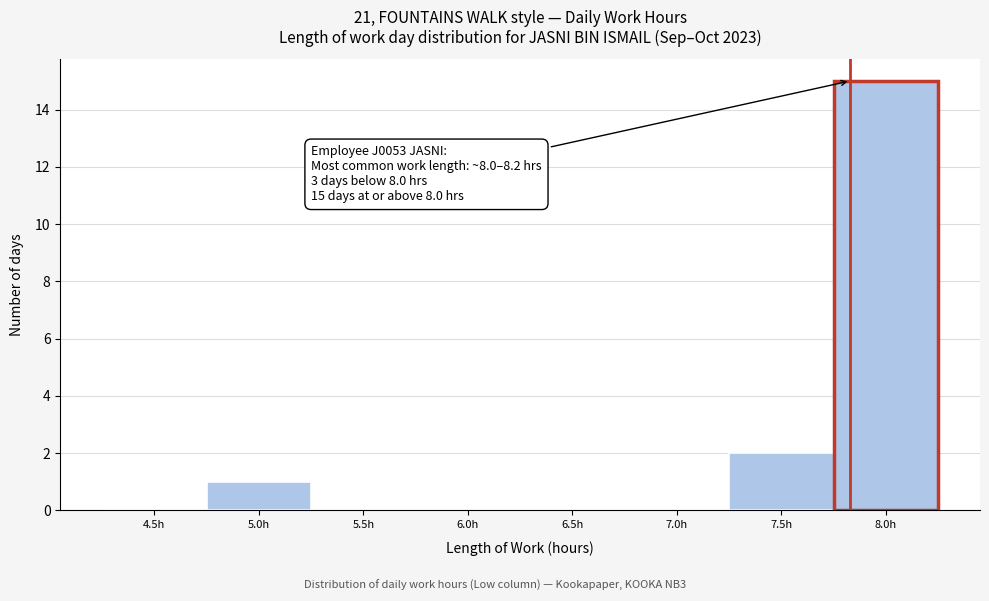

Reading left to right, transcribe all the data shown in this chart.

4.5h=0	5.0h=1	5.5h=0	6.0h=0	6.5h=0	7.0h=0	7.5h=2	8.0h=15